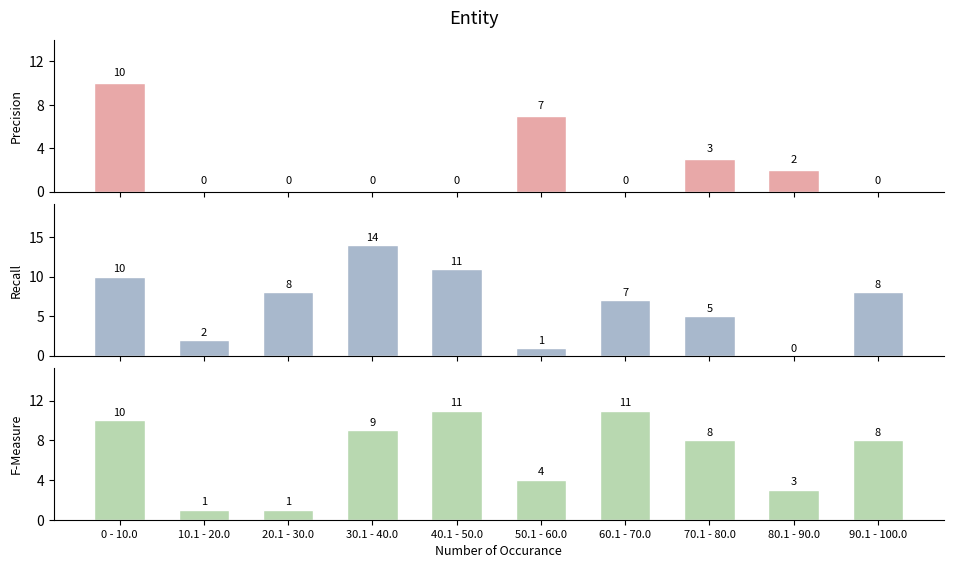

What is the spread (max minus min) of values at 90.1 - 100.0?

8